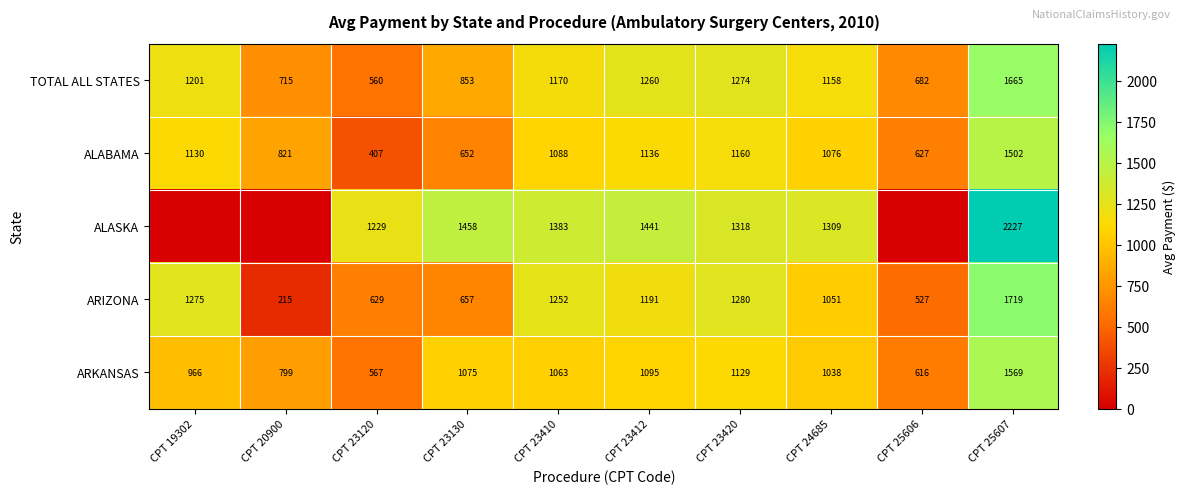

Rank the categories by ARIZONA value from lowest to highest.

CPT 20900, CPT 25606, CPT 23120, CPT 23130, CPT 24685, CPT 23412, CPT 23410, CPT 19302, CPT 23420, CPT 25607